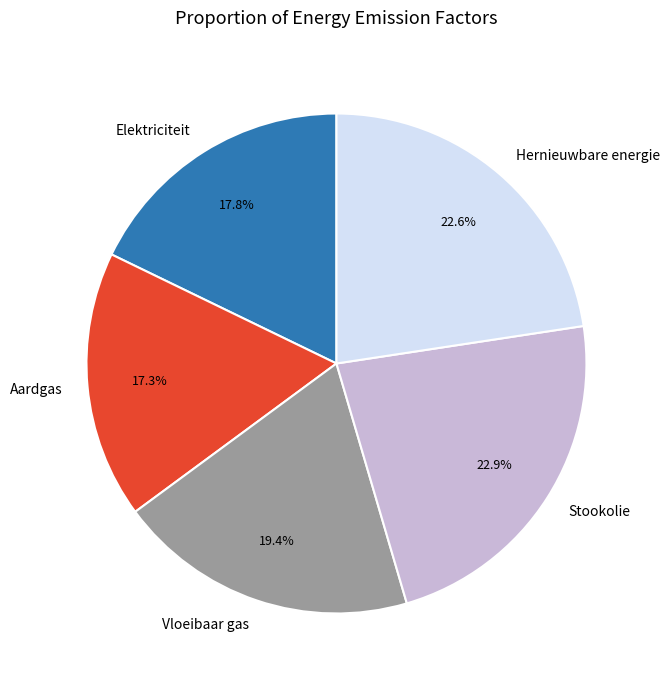

What is the smallest slice in the pie chart?

Aardgas